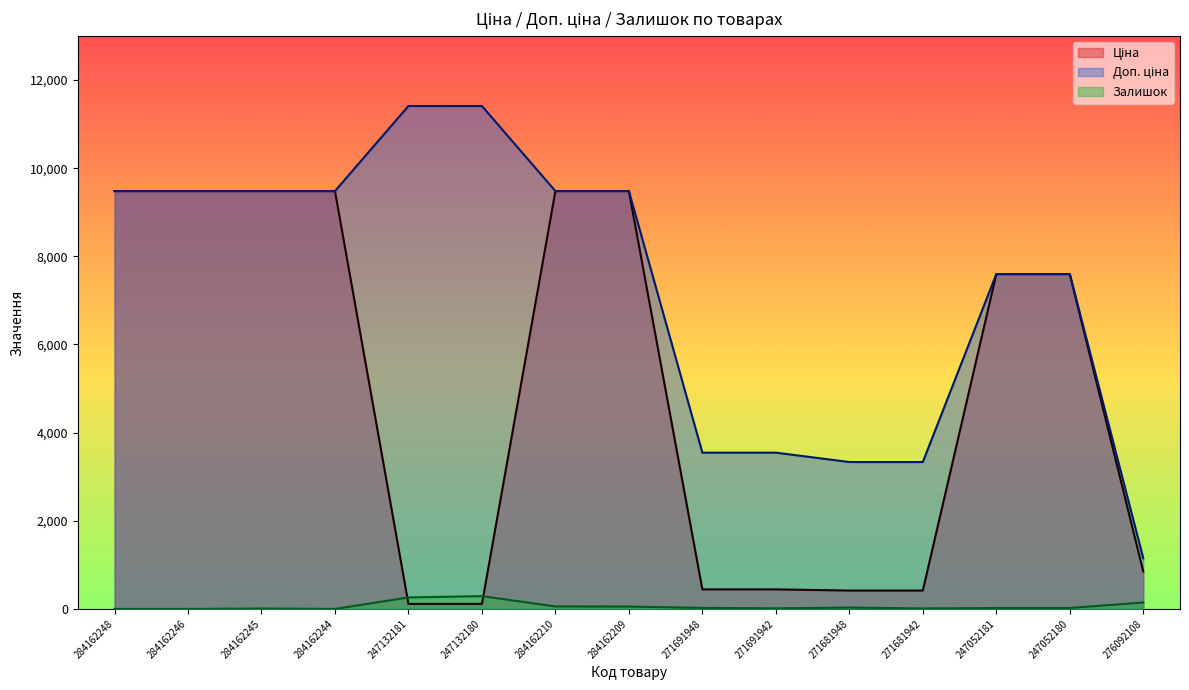

What are all the series names shown in the legend?

Ціна, Доп. ціна, Залишок